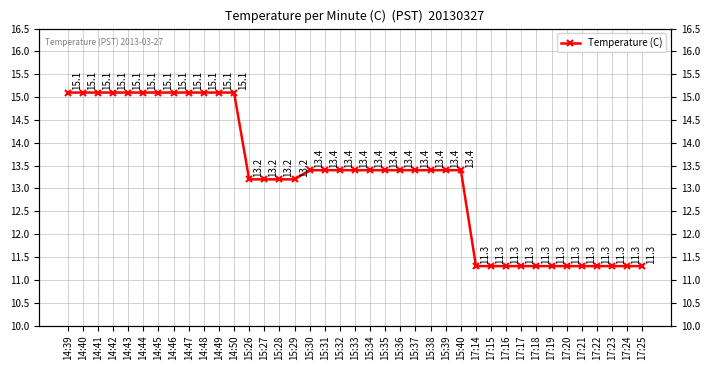

True or false: there are more than 2 points higher than both neighbors.

False